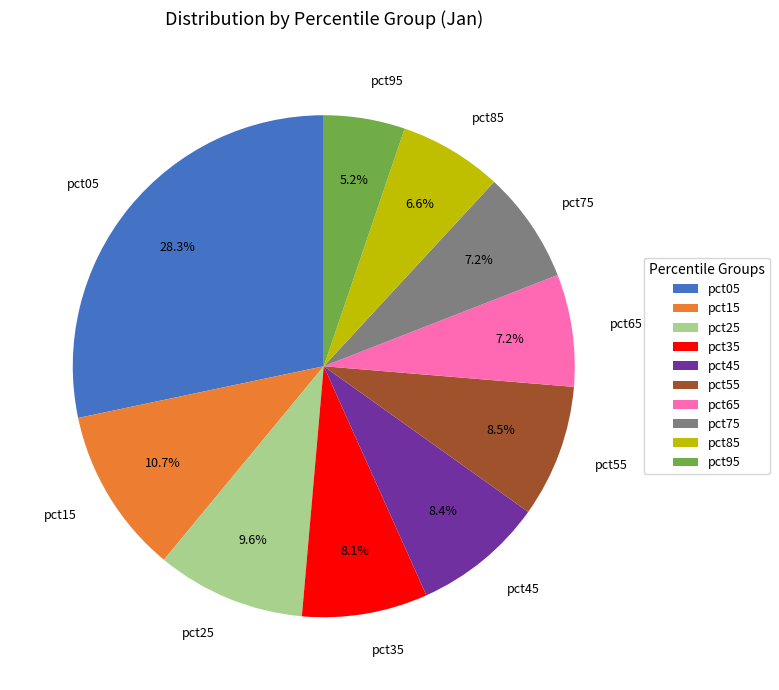

Which has a higher value, pct45 or pct85?

pct45